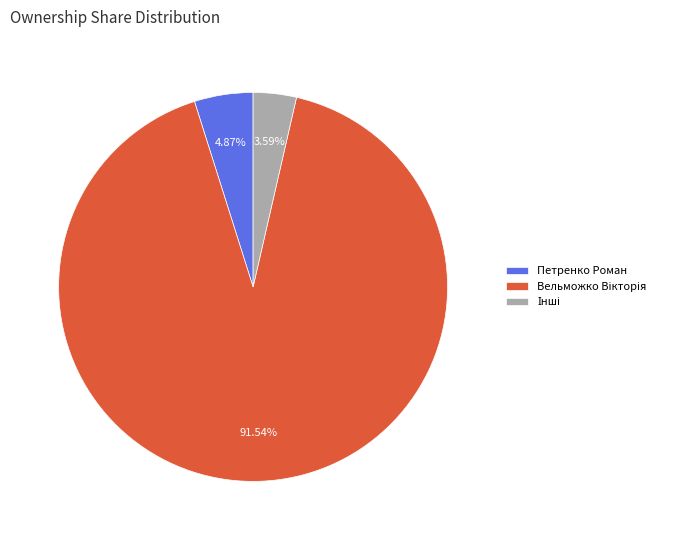

Is there any slice that represents more than half of the pie?

Yes